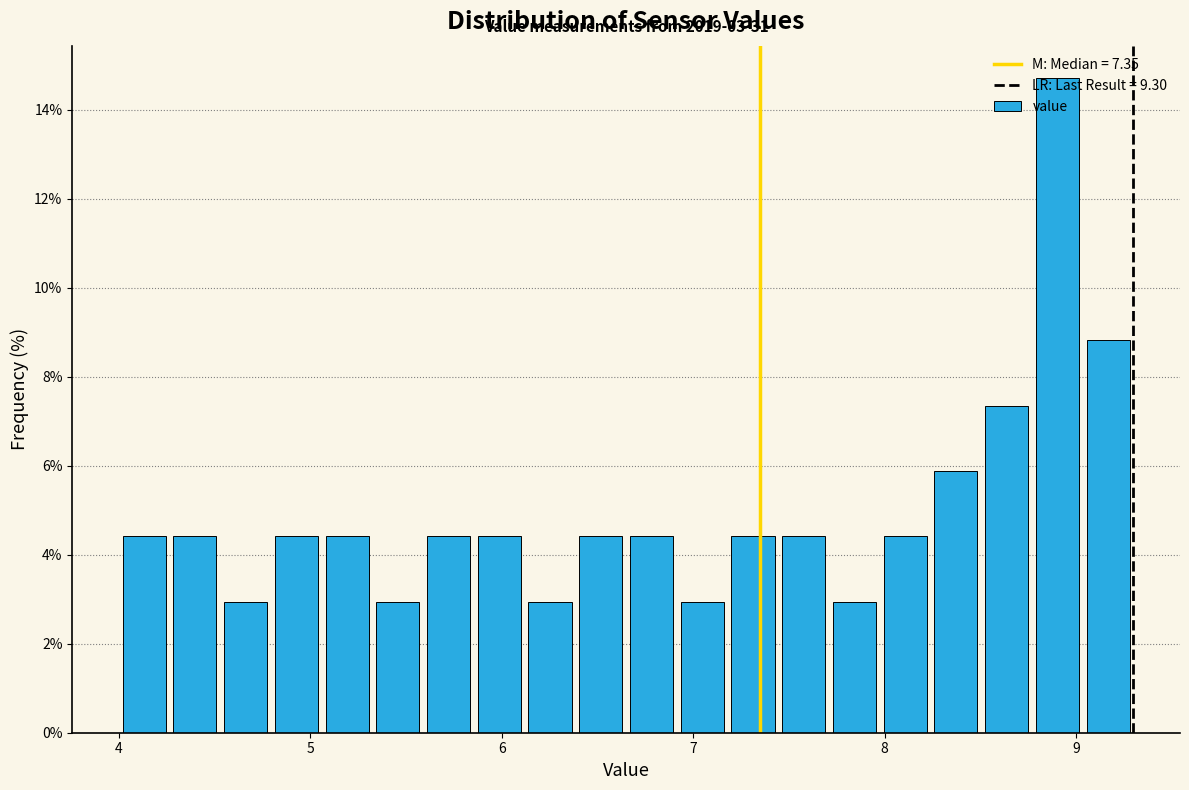

Read against the x-axis, roughly where is the centre of the tallest bar?

8.9